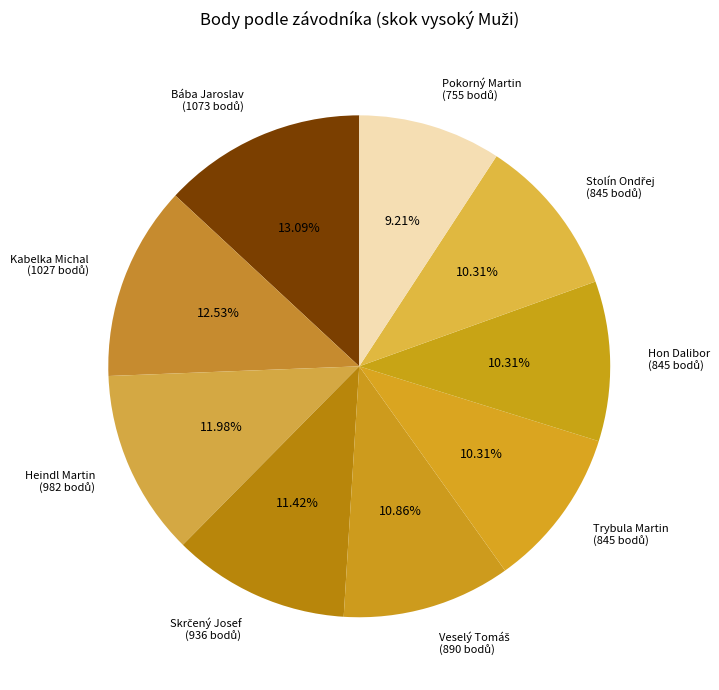

Is there any slice that represents more than half of the pie?

No